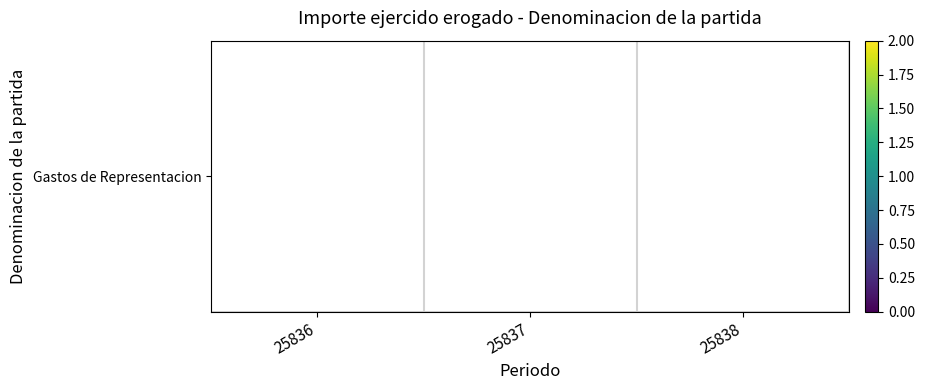

How many series are shown in this chart?

1